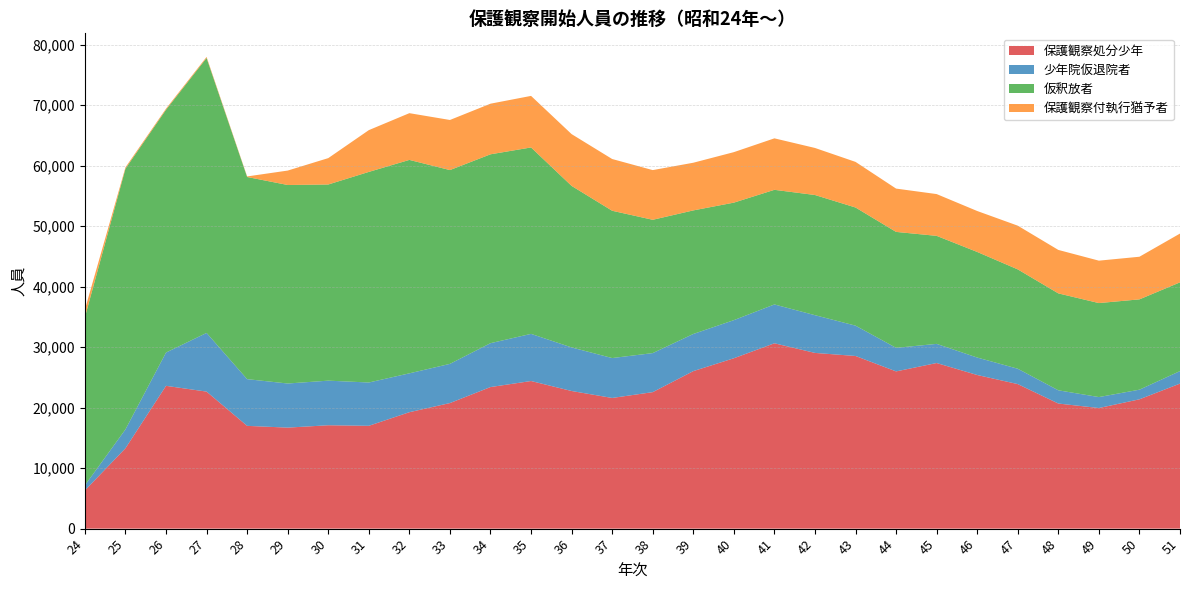

Reading left to right, extract all data points from this chart.

保護観察処分少年: 24=6317	25=13291	26=23612	27=22657	28=16994	29=16702	30=17094	31=17003	32=19253	33=20763	34=23410	35=24408	36=22757	37=21607	38=22569	39=26044	40=28173	41=30647	42=29055	43=28549	44=25999	45=27383	46=25403	47=23900	48=20686	49=19942	50=21384	51=23981
少年院仮退院者: 24=848	25=3121	26=5505	27=9704	28=7724	29=7295	30=7375	31=7161	32=6427	33=6481	34=7256	35=7797	36=7206	37=6598	38=6456	39=6143	40=6301	41=6423	42=6240	43=5016	44=3895	45=3167	46=2888	47=2540	48=2188	49=1812	50=1593	51=2071
仮釈放者: 24=27799	25=43106	26=40147	27=45465	28=33427	29=32824	30=32435	31=34821	32=35290	33=32046	34=31230	35=30824	36=26708	37=24356	38=22043	39=20432	40=19430	41=18953	42=19871	43=19534	44=19171	45=17861	46=17458	47=16427	48=16024	49=15542	50=14933	51=14671
保護観察付執行猶予者: 24=1257	25=221	26=182	27=173	28=92	29=2385	30=4361	31=6908	32=7729	33=8282	34=8369	35=8525	36=8562	37=8556	38=8216	39=7883	40=8350	41=8513	42=7779	43=7542	44=7161	45=6908	46=6771	47=7228	48=7187	49=7014	50=7048	51=8068